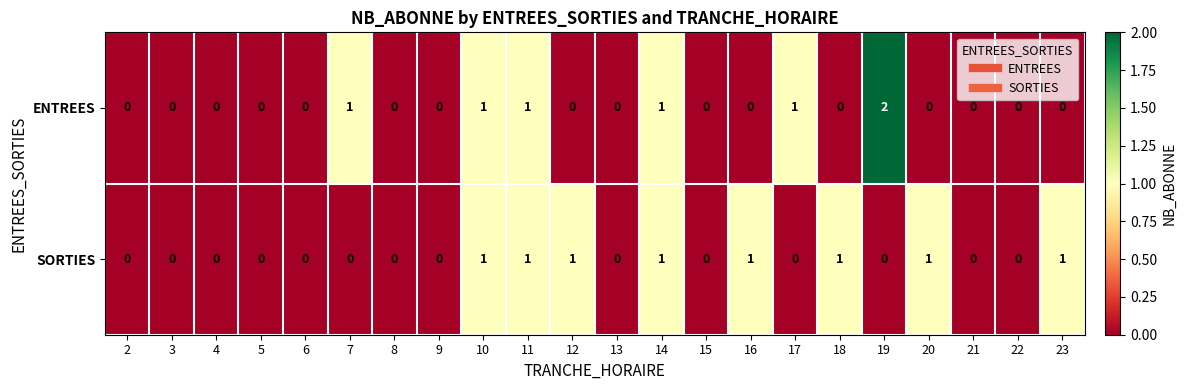

How many series are shown in this chart?

2